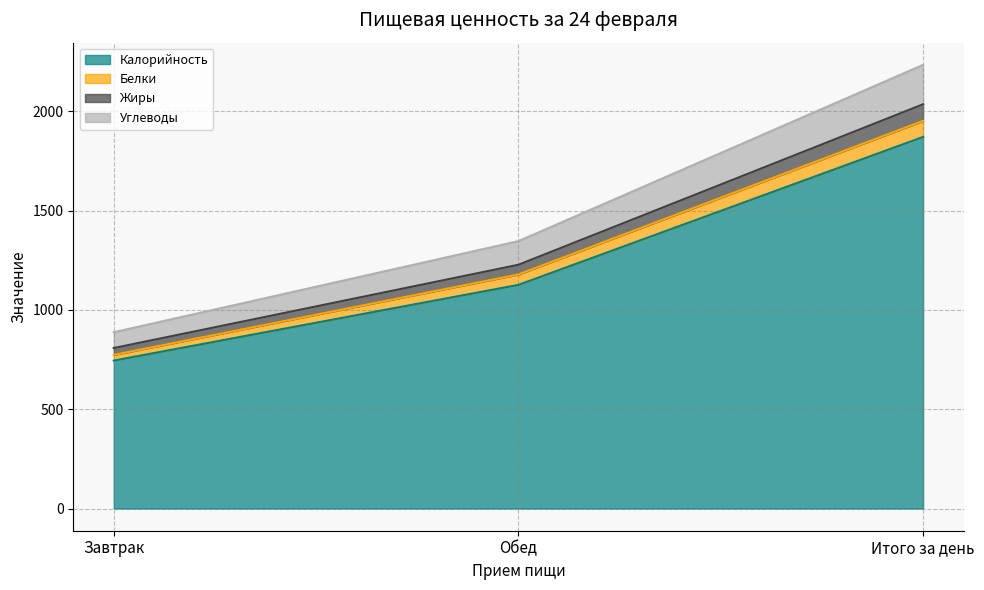

What is the lowest value of the Калорийность series?

744.9